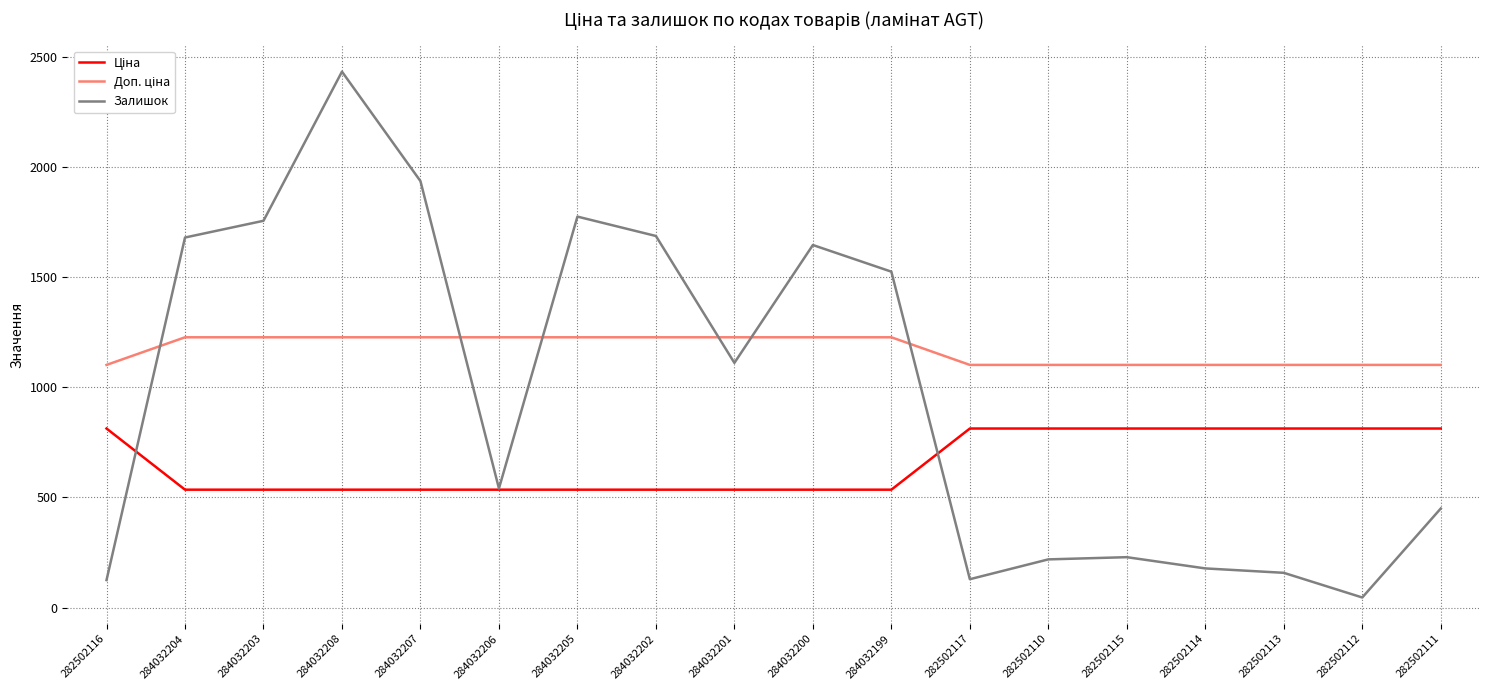

Which series has the widest spread of values?

Залишок